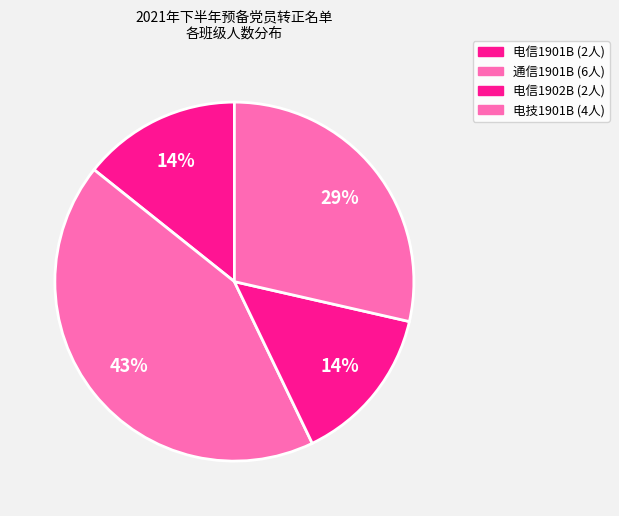

Does 电技1901B account for over 50% of the chart?

No